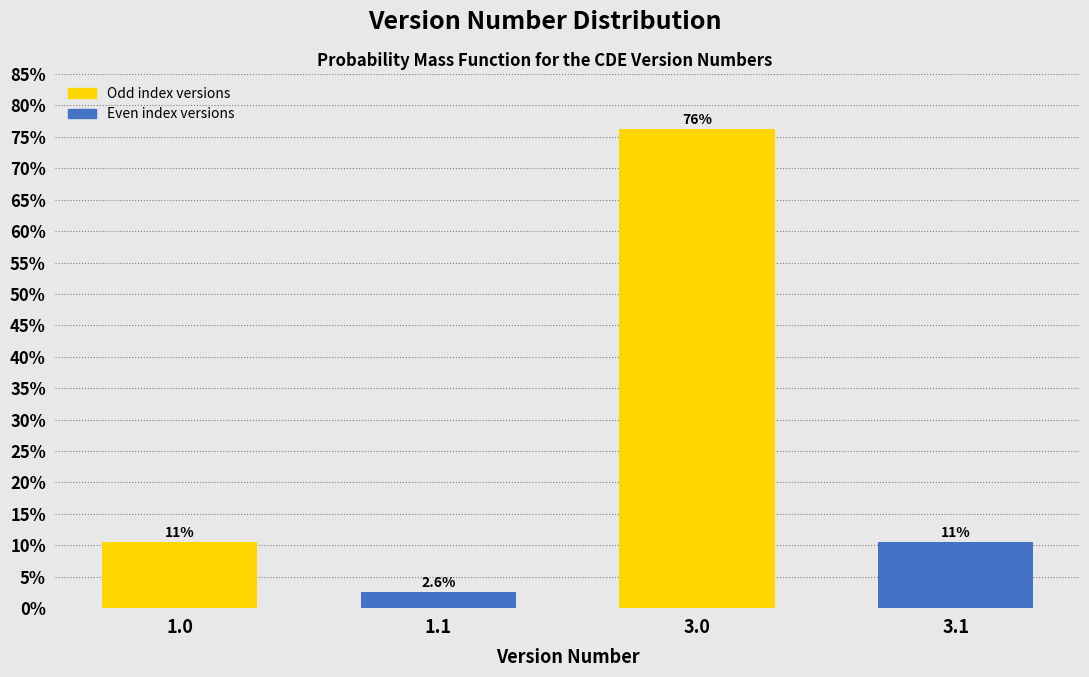

Reading right to left, list all the values displayed in this chart.

3.1=10.5	3.0=76.3	1.1=2.6	1.0=10.5